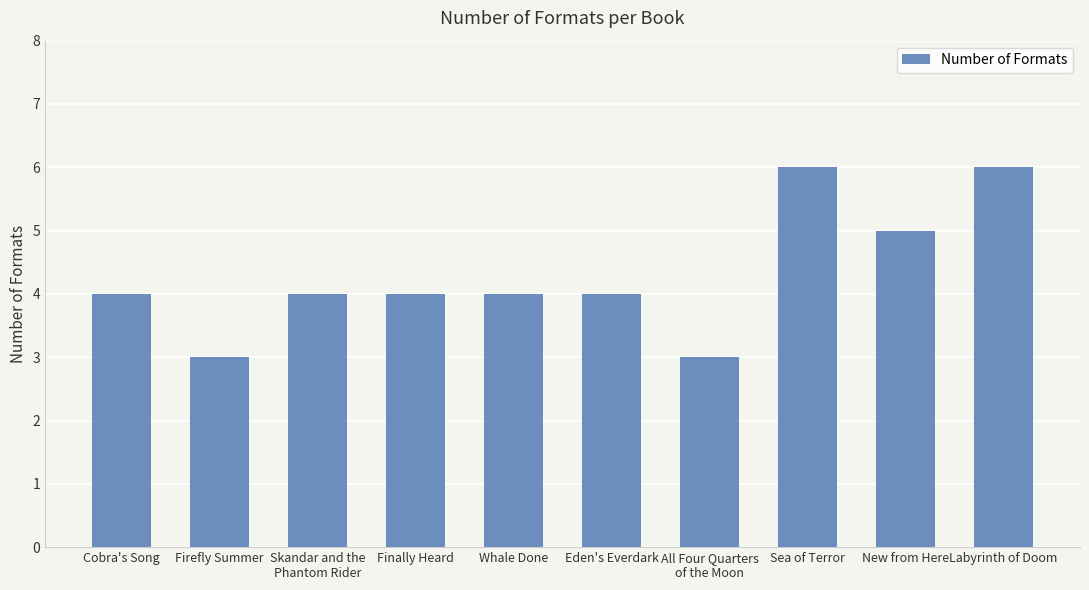

Reading right to left, list all the values displayed in this chart.

Labyrinth of Doom=6	New from Here=5	Sea of Terror=6	All Four Quarters
of the Moon=3	Eden's Everdark=4	Whale Done=4	Finally Heard=4	Skandar and the
Phantom Rider=4	Firefly Summer=3	Cobra's Song=4